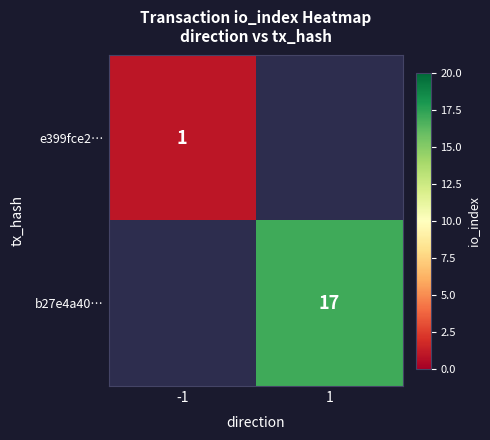

Is the value of e399fce2… at -1 greater than the value of b27e4a40… at 1?

No